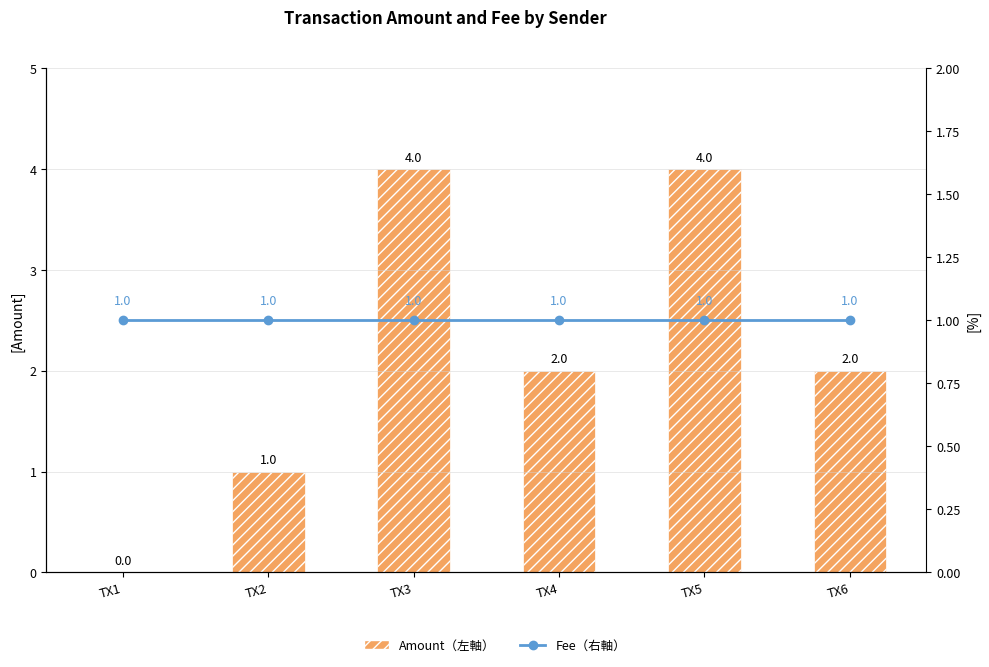

At which category is the sum across all series the highest?

TX3